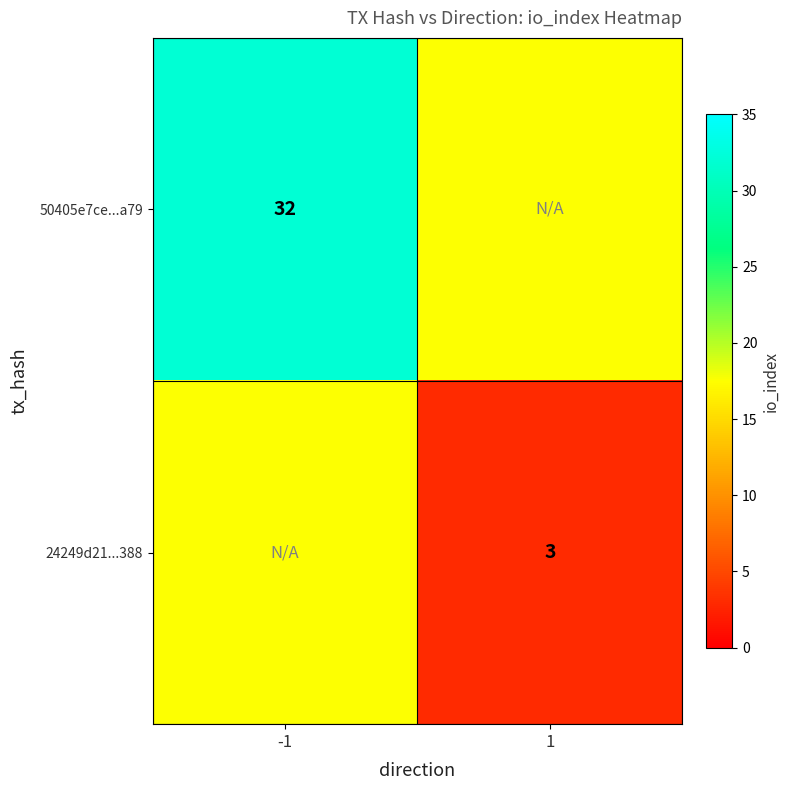

Is the value of 50405e7ce...a79 at -1 greater than the value of 24249d21...388 at 1?

Yes